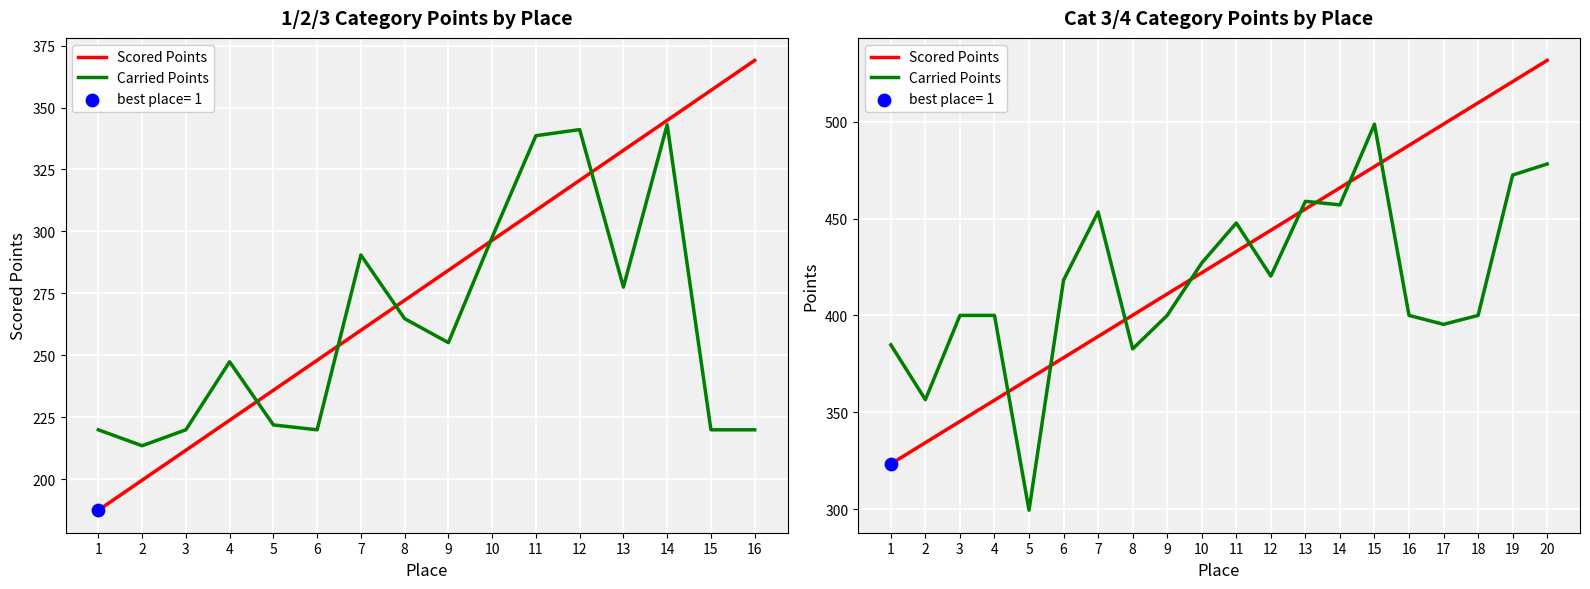

Which series contains the highest Y value?

Scored Points